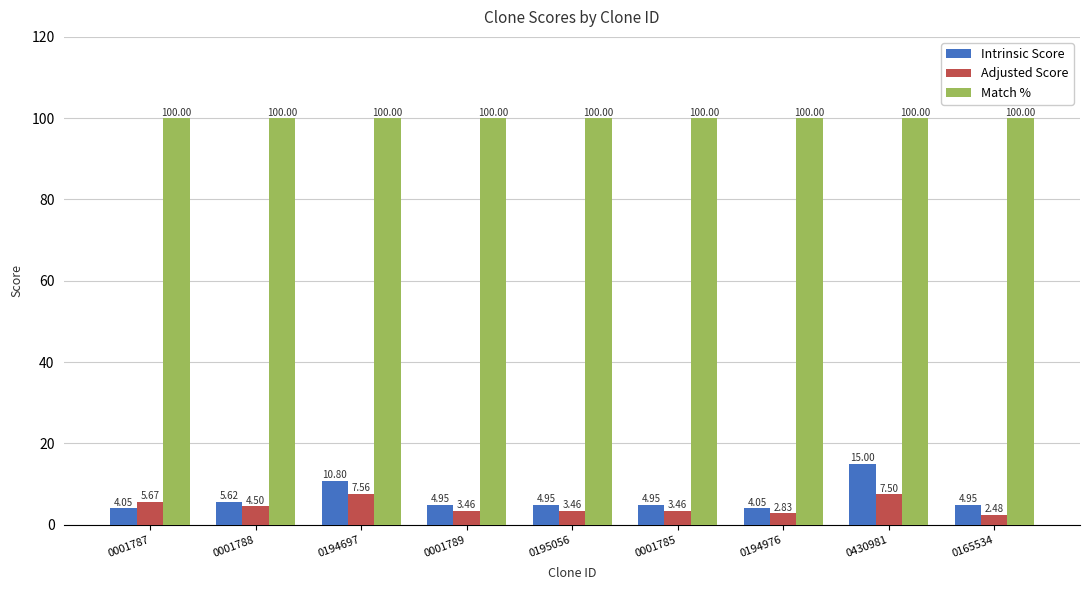

What is the minimum value for Match %?

100.0